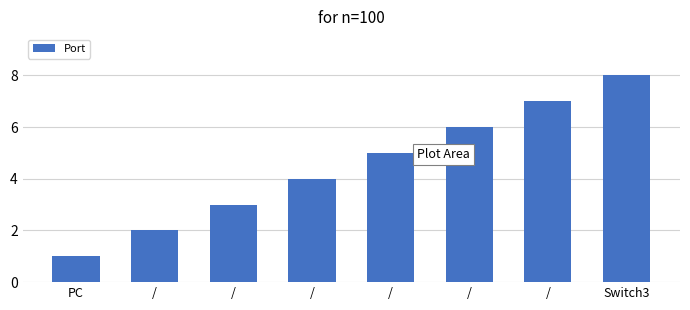

Rank the categories by value from highest to lowest.

Switch3, /, /, /, /, /, /, PC